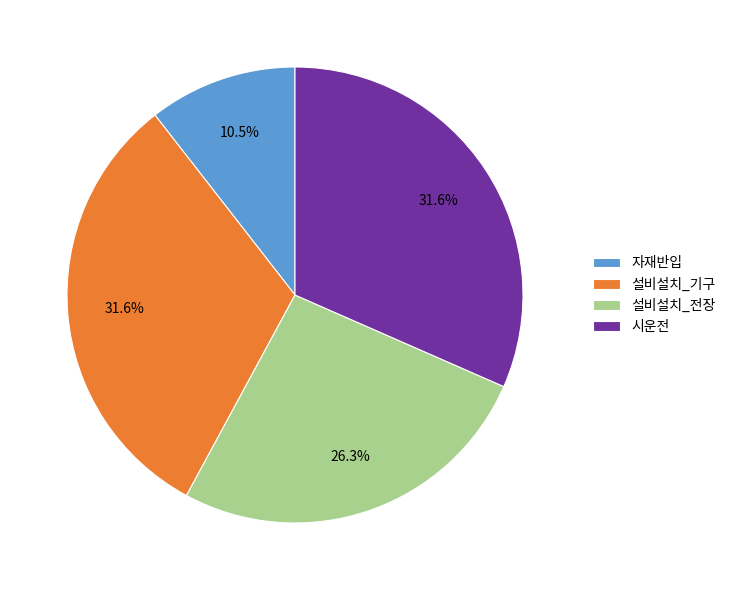

Does any single category account for the majority?

No